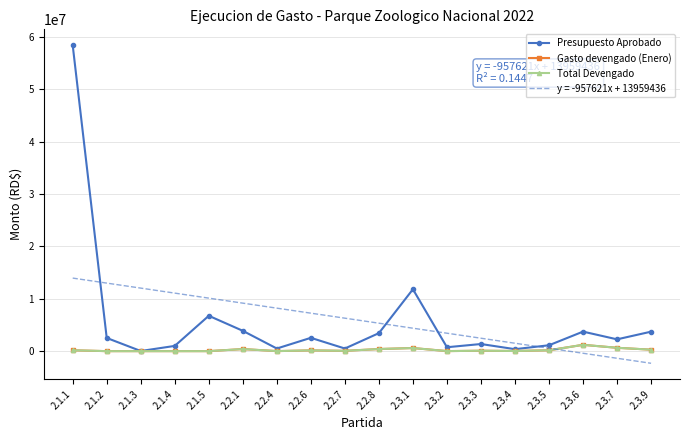

Does the chart have visible grid lines?

Yes